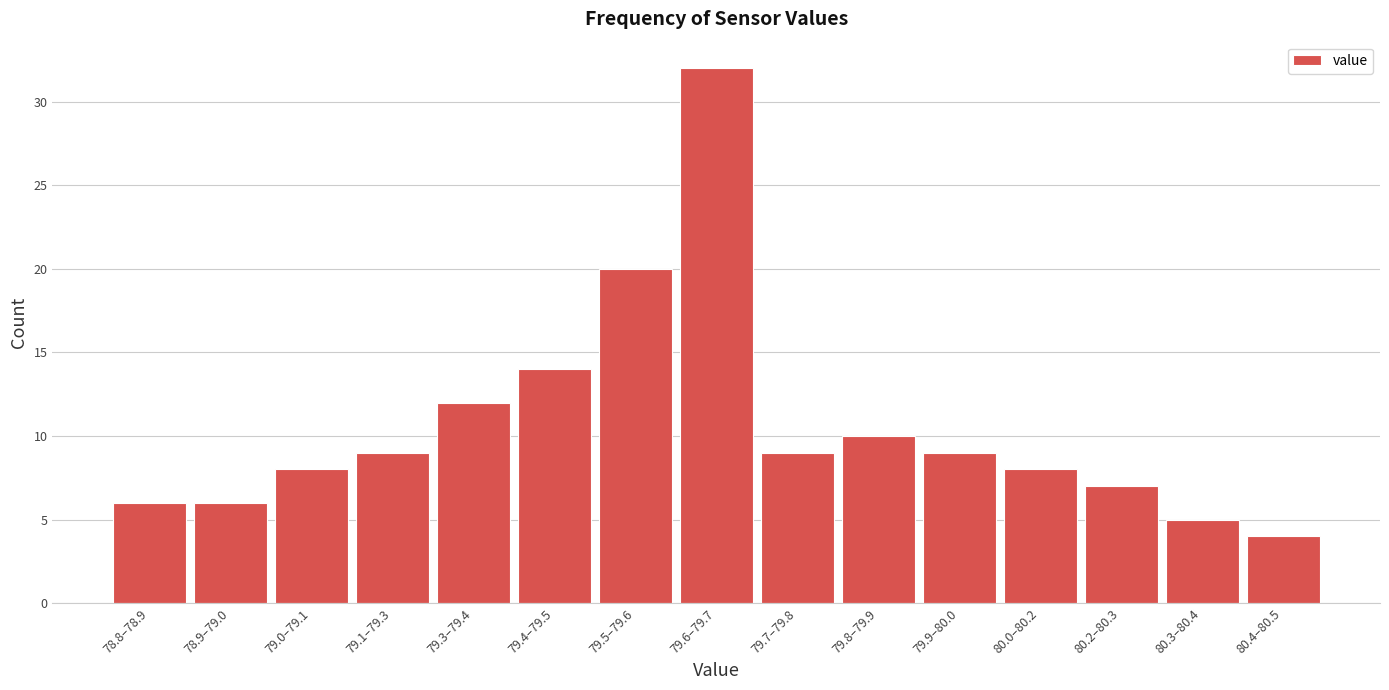

Reading right to left, transcribe all the data shown in this chart.

4	5	7	8	9	10	9	32	20	14	12	9	8	6	6